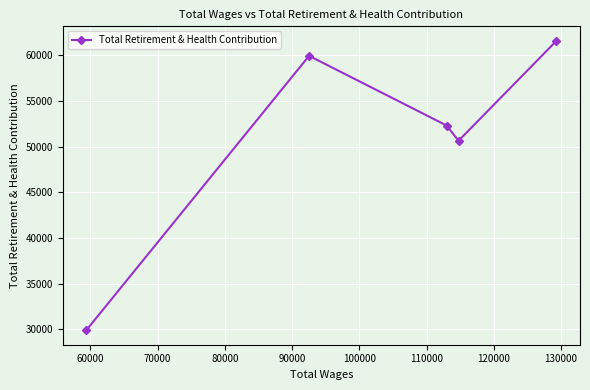

What is the difference between the maximum and minimum values?

31684